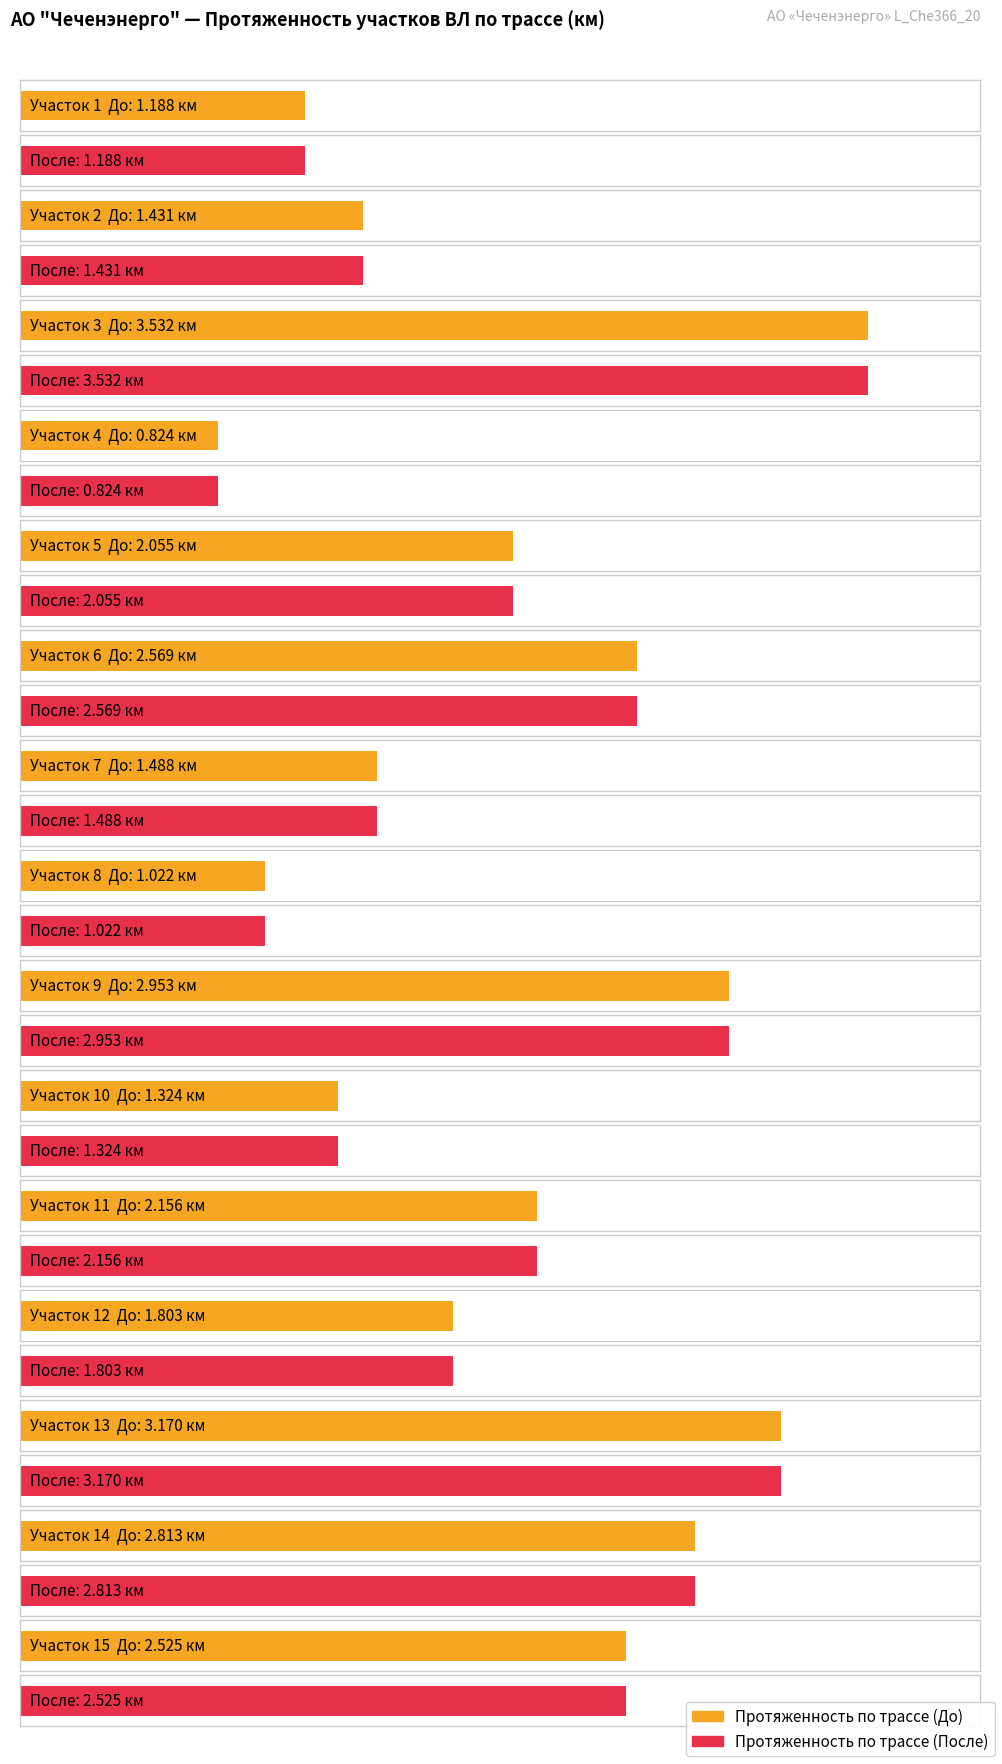

What are all the series names shown in the legend?

Протяженность по трассе (До), Протяженность по трассе (После)